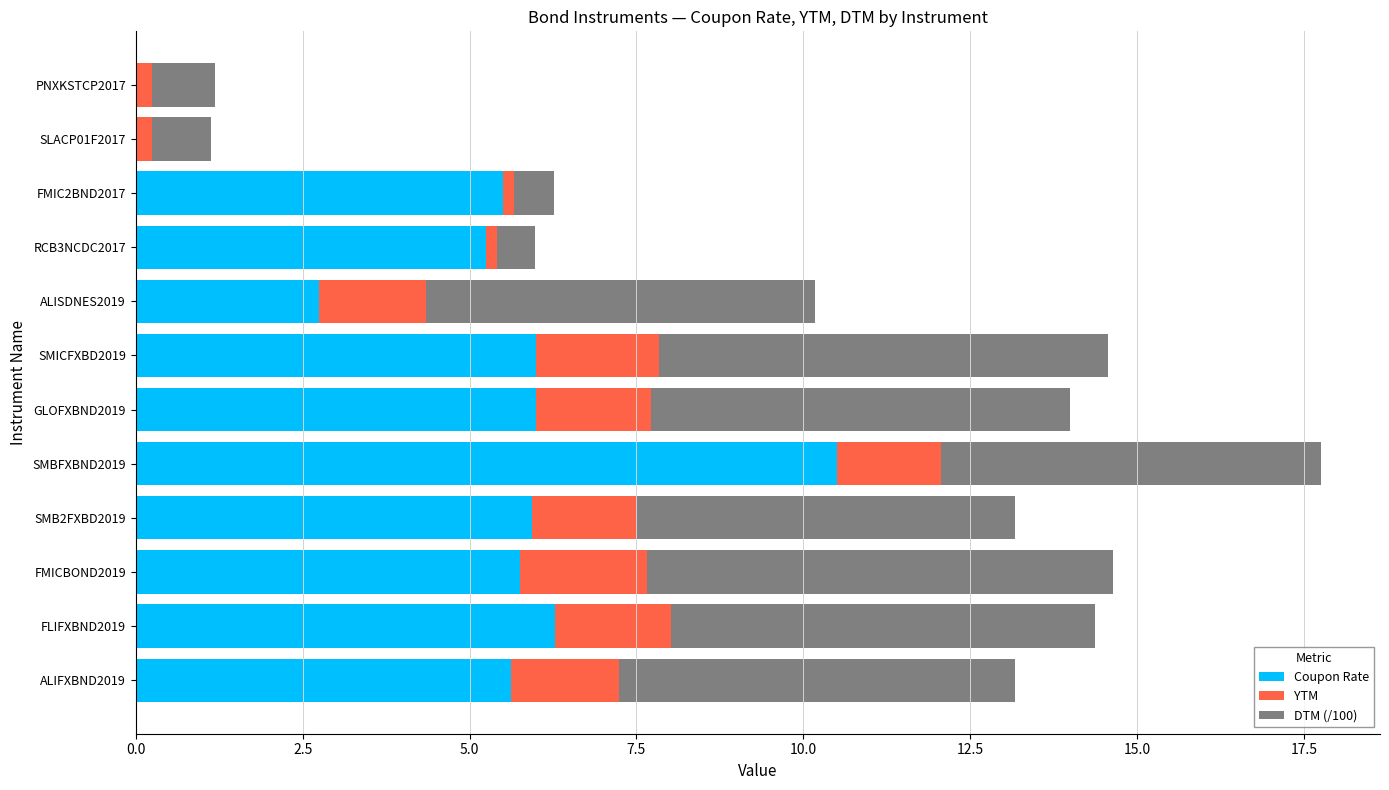

Is it true that Coupon Rate equals 2.8 at ALISDNES2019?

True